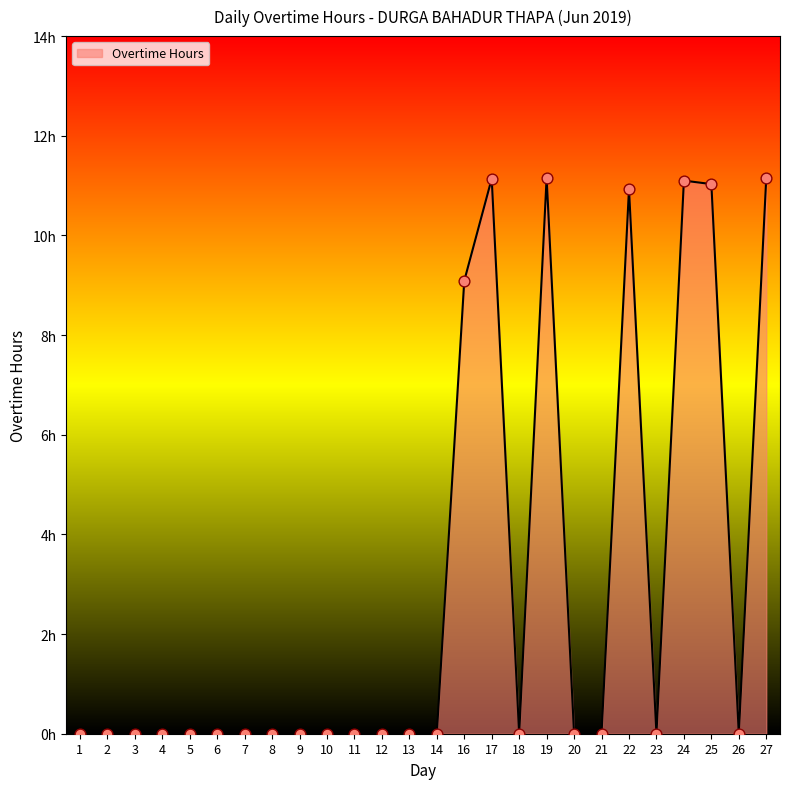

Approximately how many times larger is the value at 17 compared to 22?

1.0